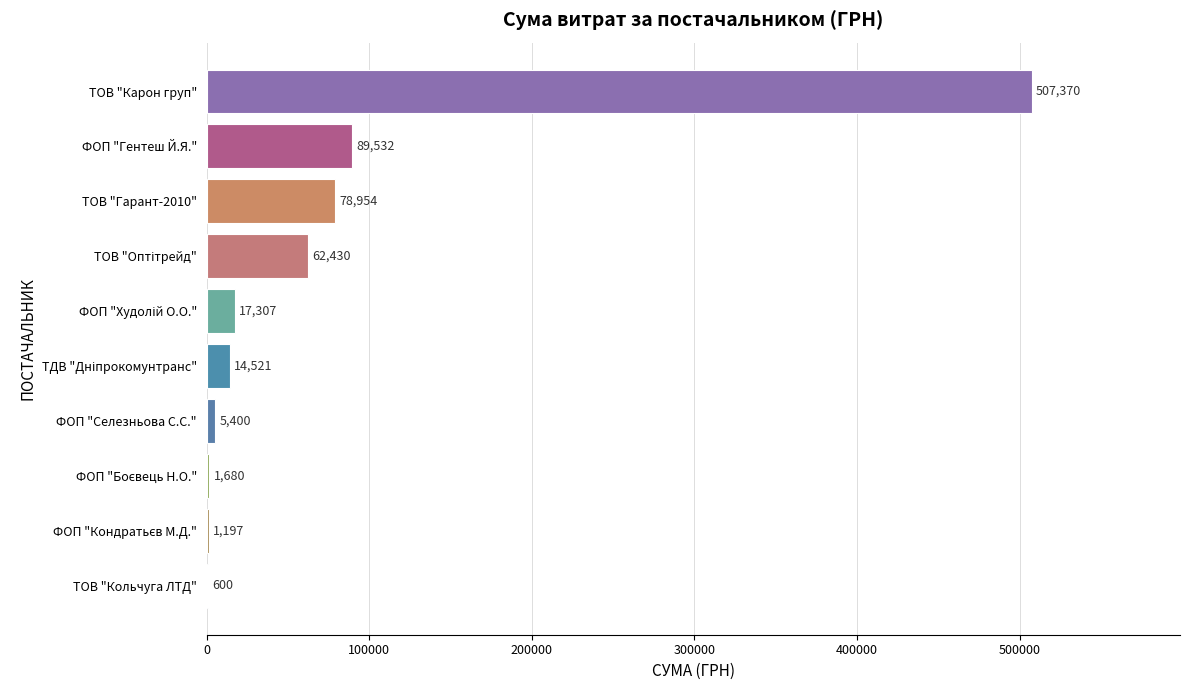

Where is the data nearest to the value 253985?

ФОП "Гентеш Й.Я."